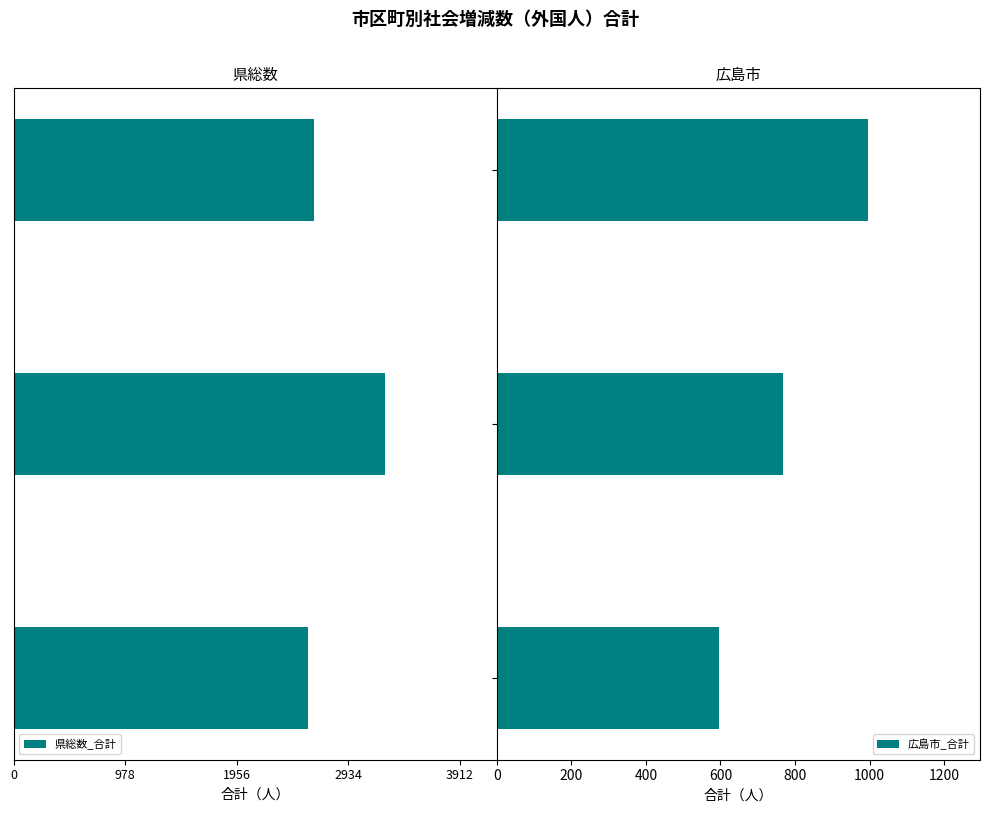

What is the sum of all 広島市_合計 values?

2360